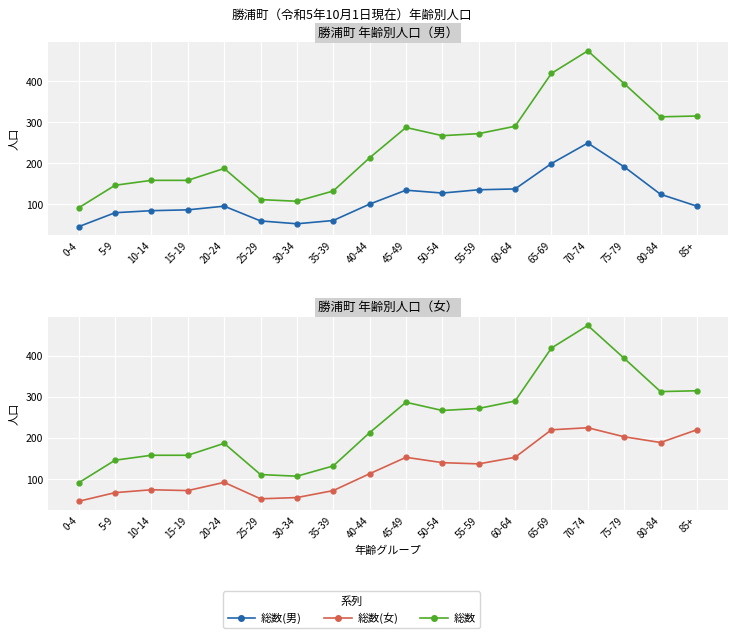

The value of 総数 at 85+ is 315. True or false?

True